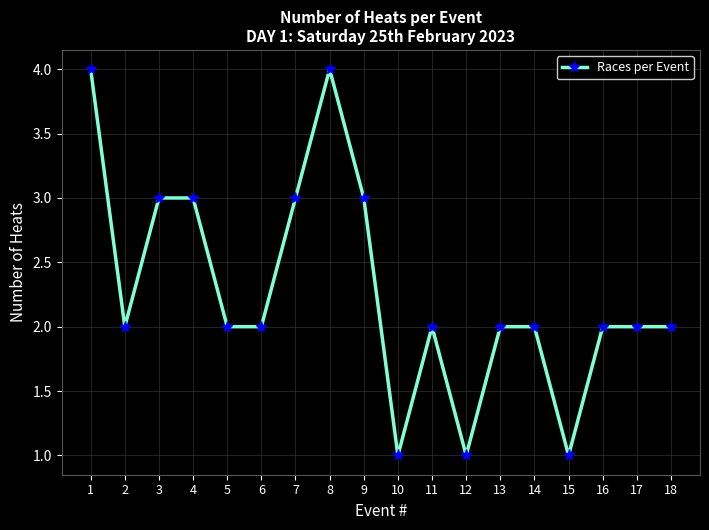

What is the maximum value shown in the chart?

4